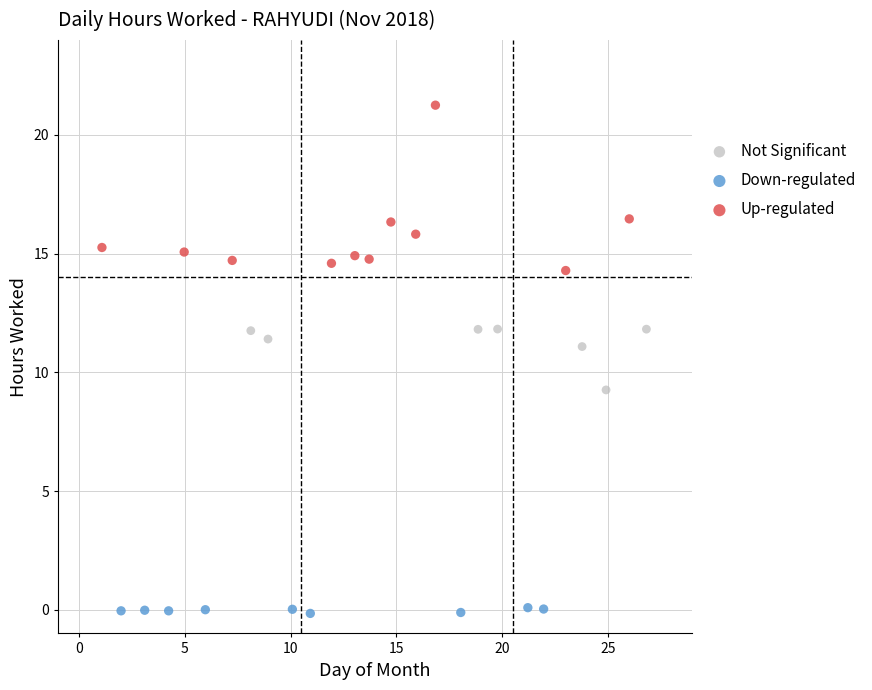

Which series has the widest spread of Y values?

Up-regulated